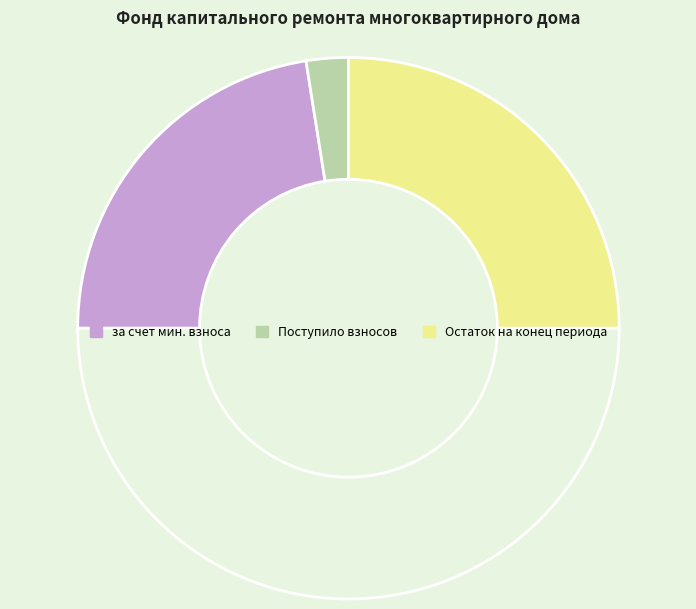

Count the number of slices in the pie.

4